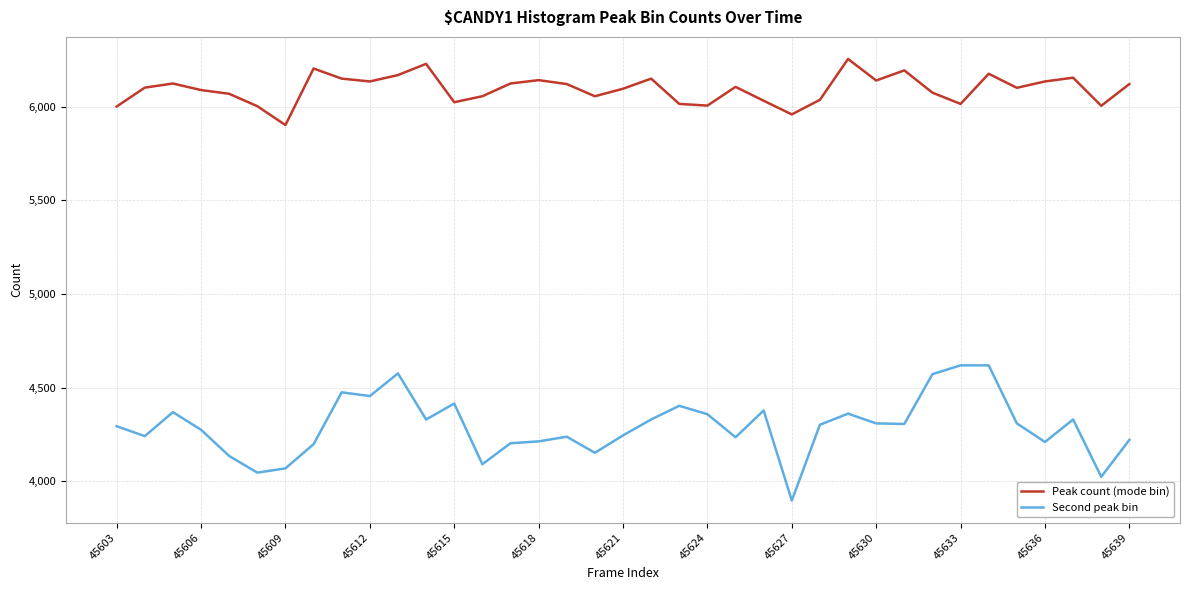

Which series has the largest total across all categories?

Peak count (mode bin)